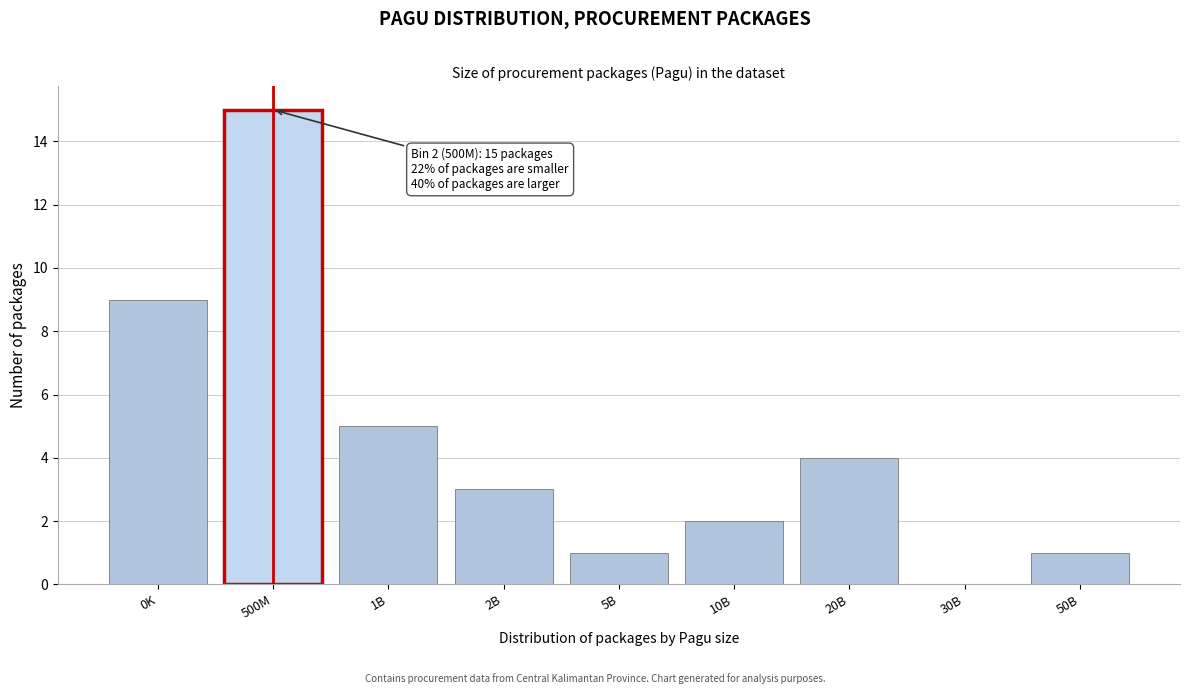

Reading right to left, transcribe all the data shown in this chart.

50B=1	30B=0	20B=4	10B=2	5B=1	2B=3	1B=5	500M=15	0K=9